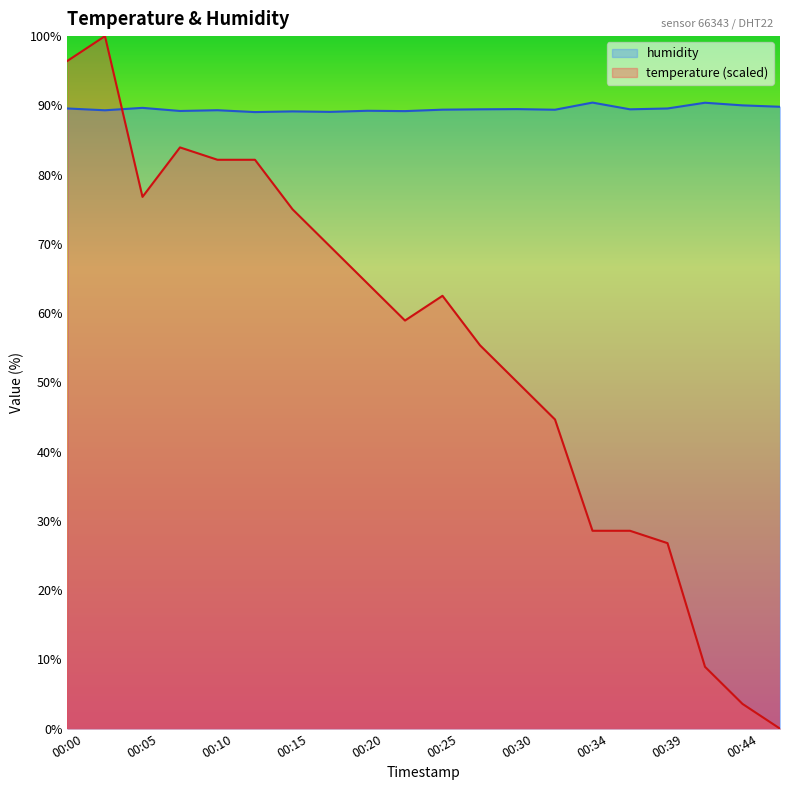

What is the difference between the temperature values at 00:15 and 00:17?

5.4